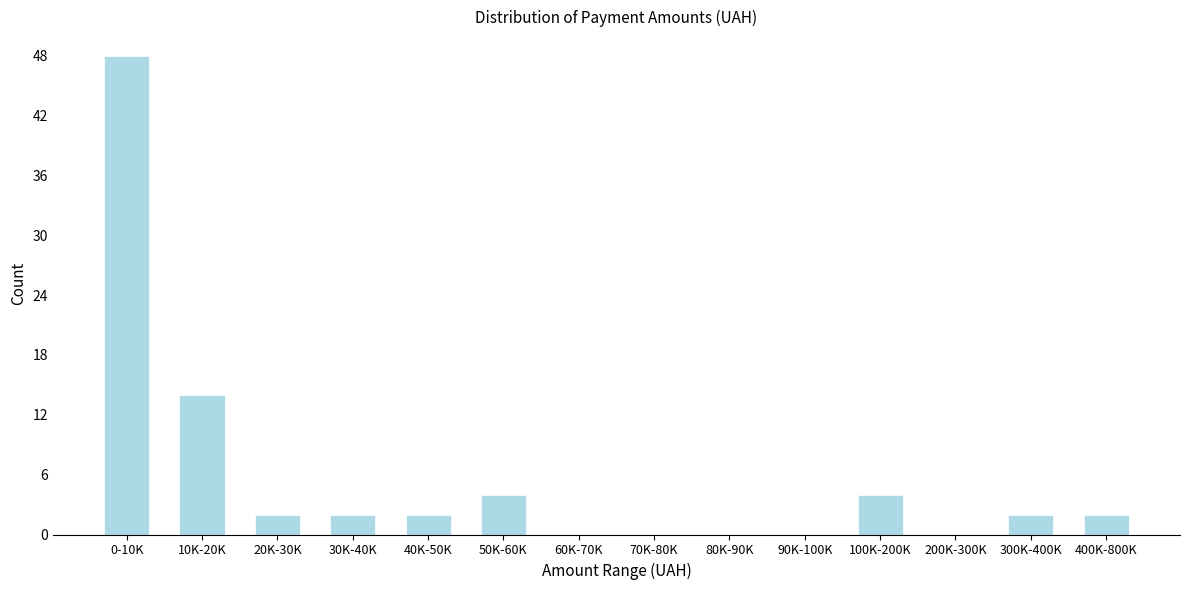

Reading left to right, extract all data points from this chart.

0-10K=48	10K-20K=14	20K-30K=2	30K-40K=2	40K-50K=2	50K-60K=4	60K-70K=0	70K-80K=0	80K-90K=0	90K-100K=0	100K-200K=4	200K-300K=0	300K-400K=2	400K-800K=2